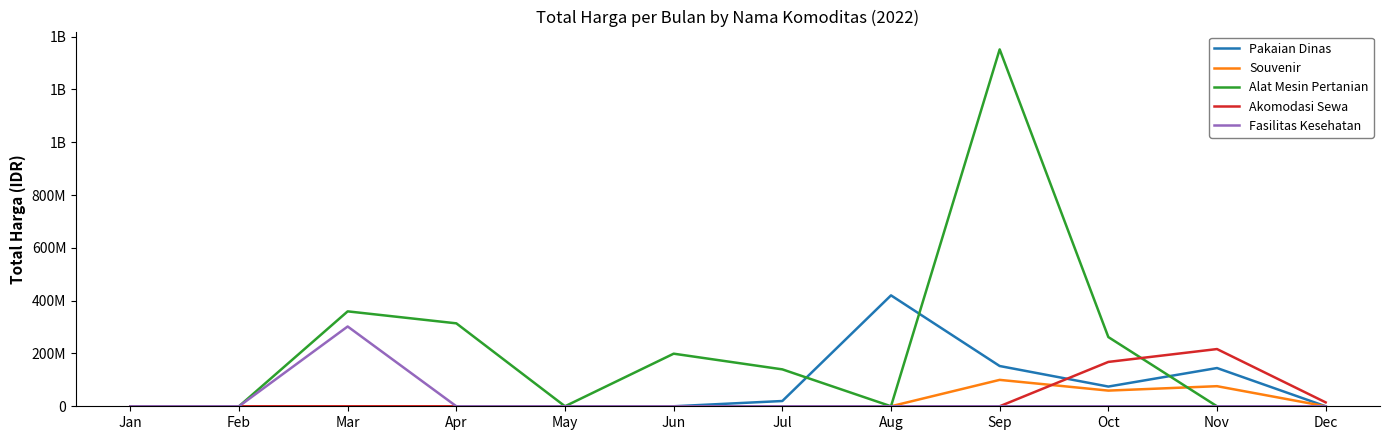

Does the chart display data point markers on the line(s)?

No